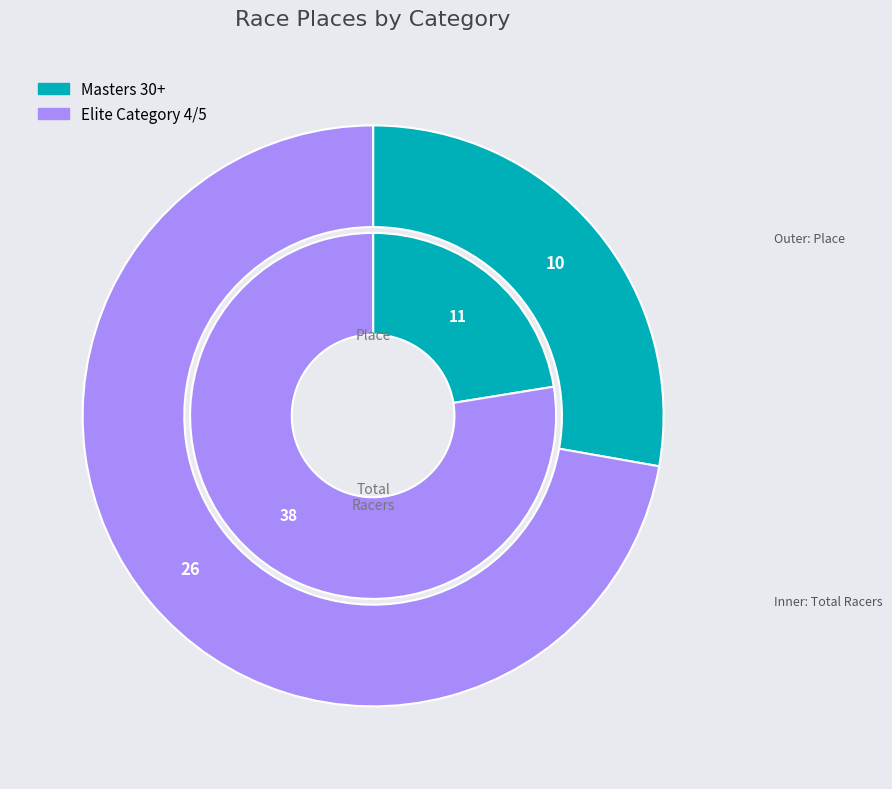

Rank the categories by value from highest to lowest.

Elite Category 4/5, Masters 30+